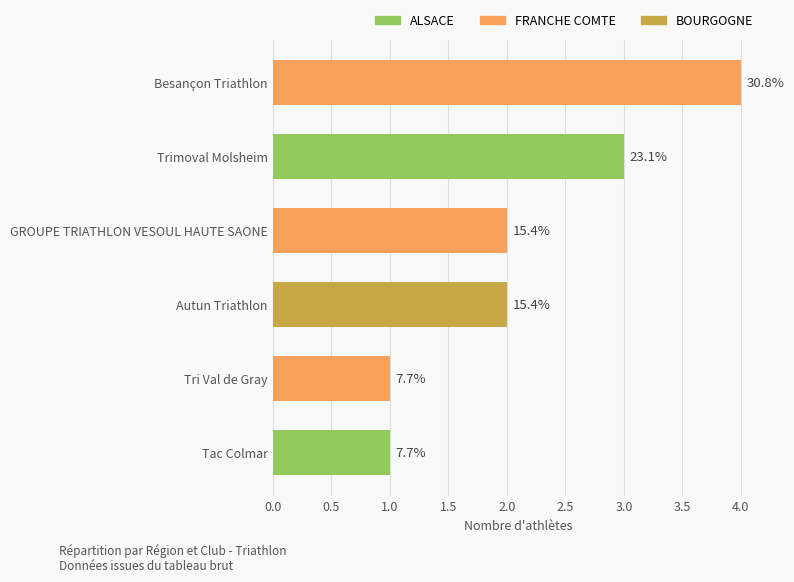

Does the chart contain any negative values?

No